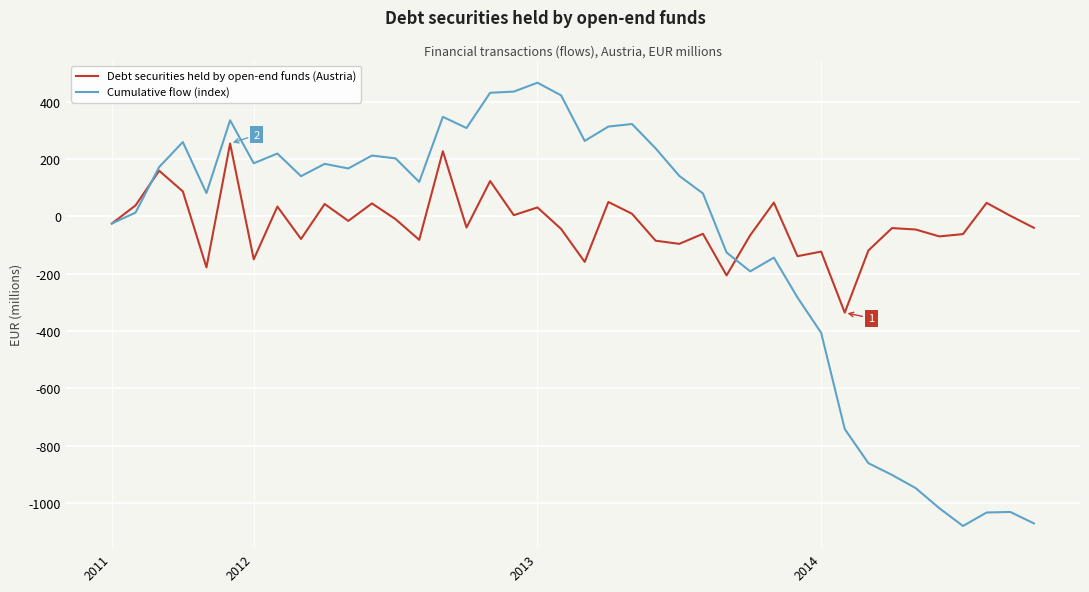

Rank the series by their maximum value, from lowest to highest.

Debt securities held by open-end funds (Austria), Cumulative flow (index)